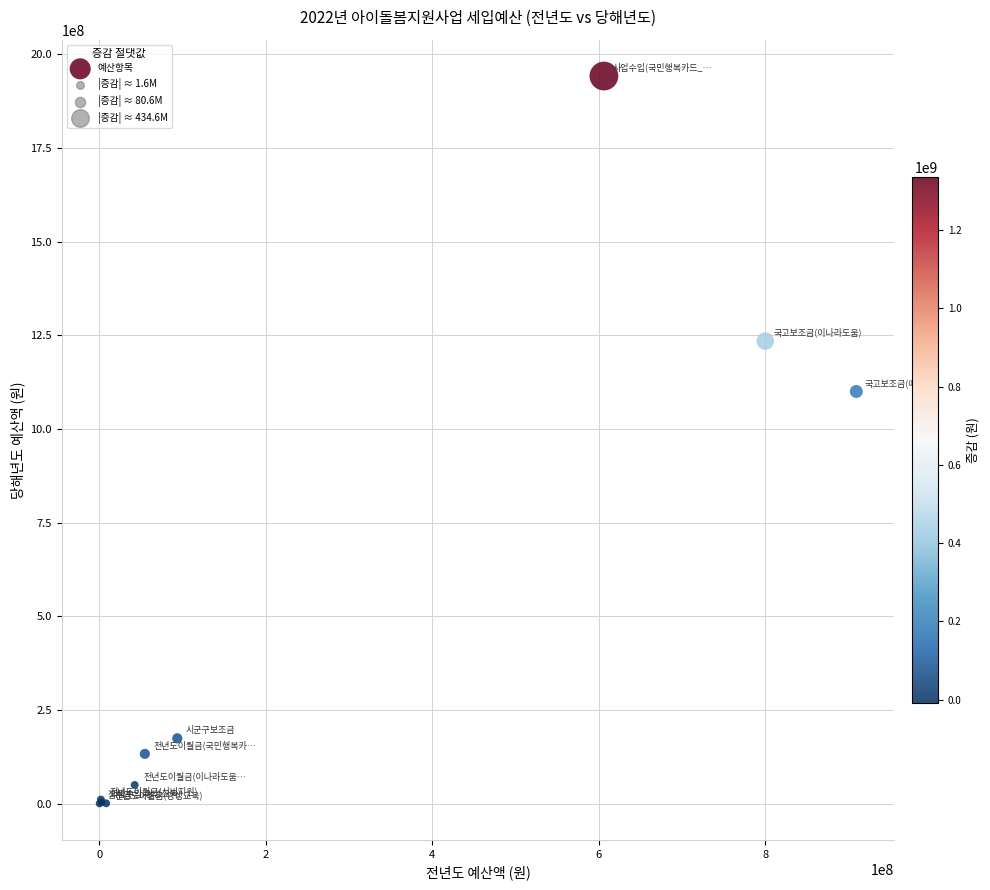

What Y value in the scatter plot is closest to 971104405?

1100000000